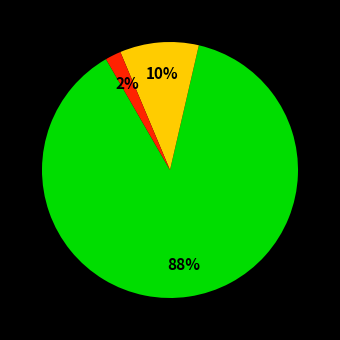

To the nearest percent, what is the difference between the largest and smallest slice percentages?

86%